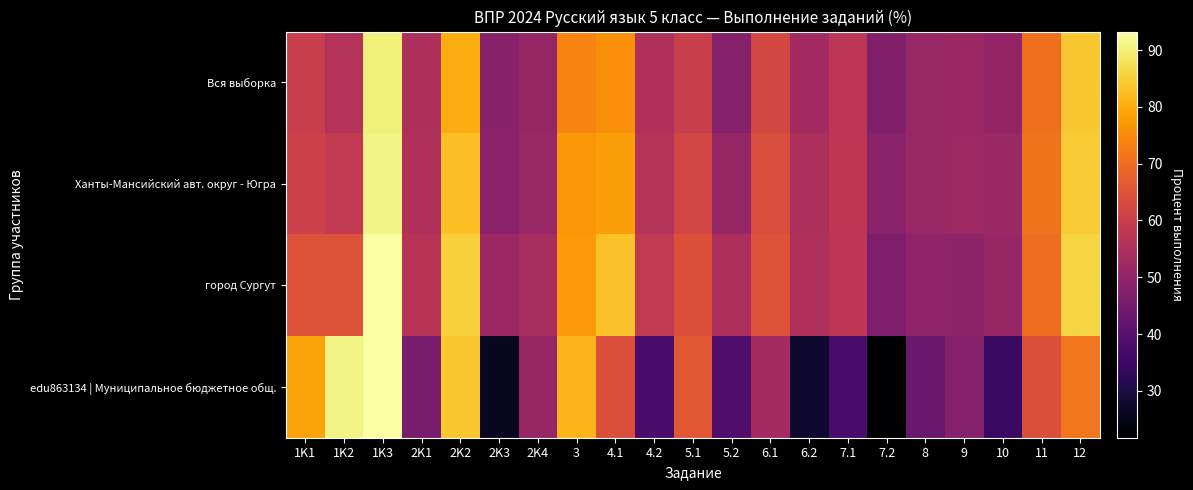

At which category is the sum across all series the highest?

1K3